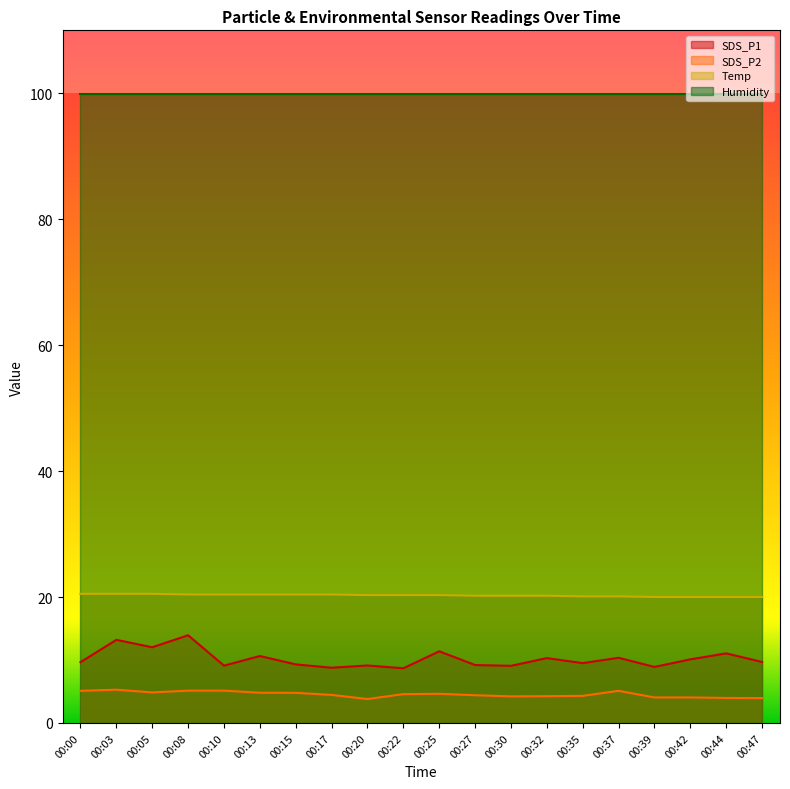

Is it true that SDS_P2 equals 3.8 at 00:20?

True